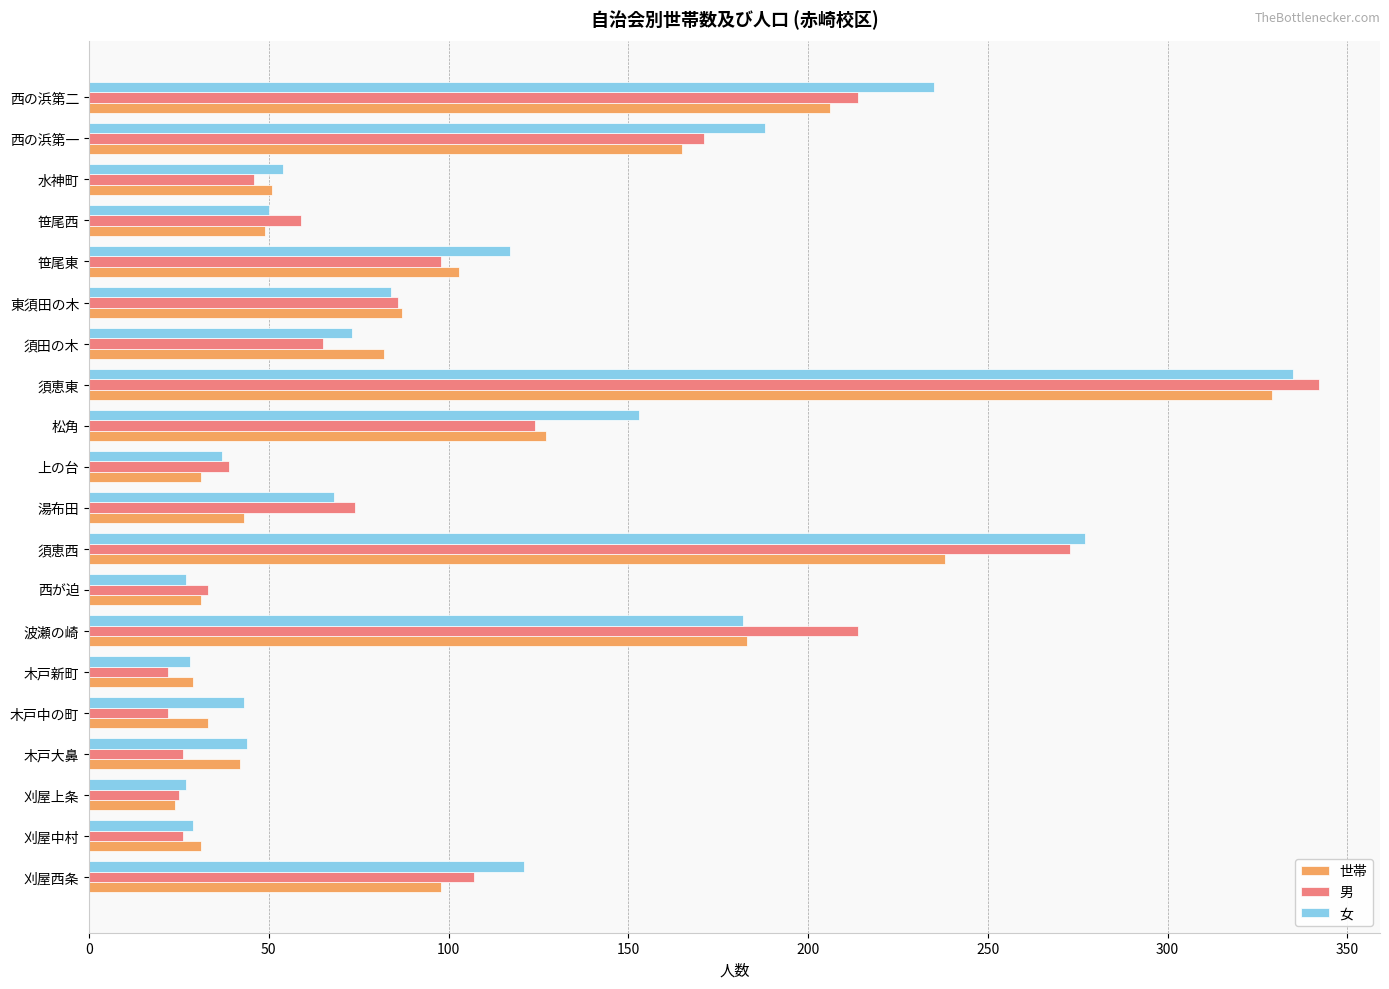

Which series has the largest range (max minus min)?

男